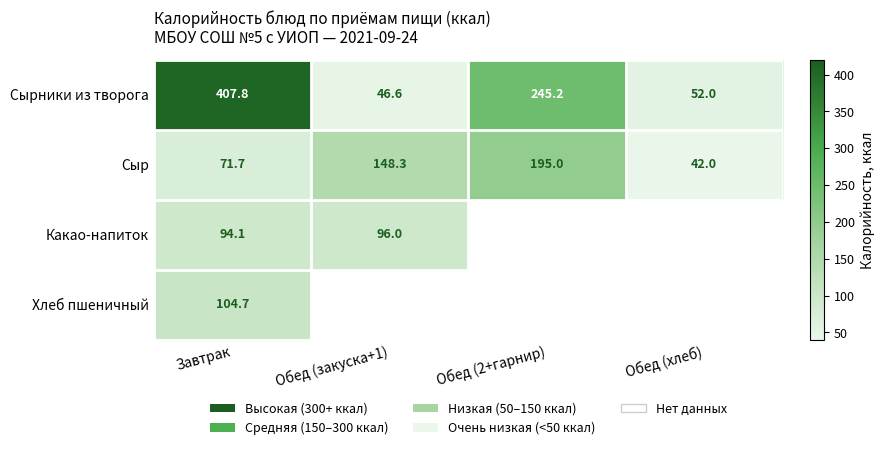

Which category has the highest value across all series?

Завтрак